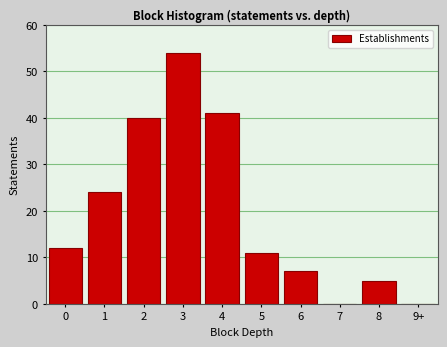

Reading left to right, what are all the values shown in this chart?

0=12	1=24	2=40	3=54	4=41	5=11	6=7	7=0	8=5	9+=0